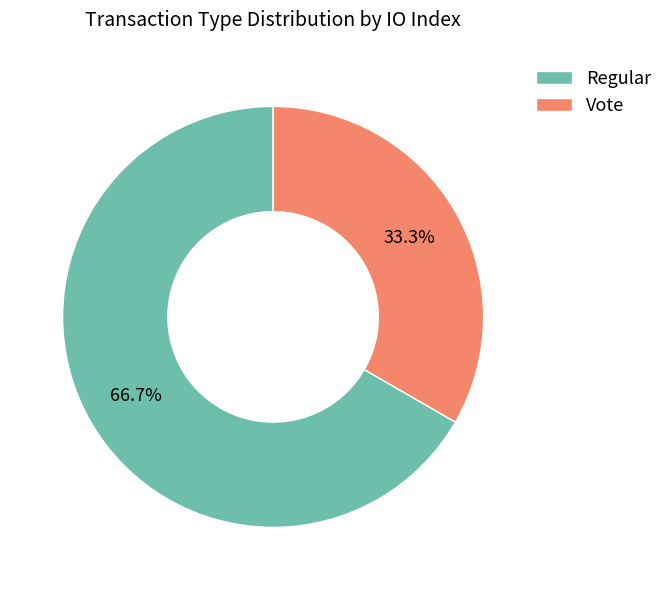

To the nearest percent, what is the average slice percentage?

50%